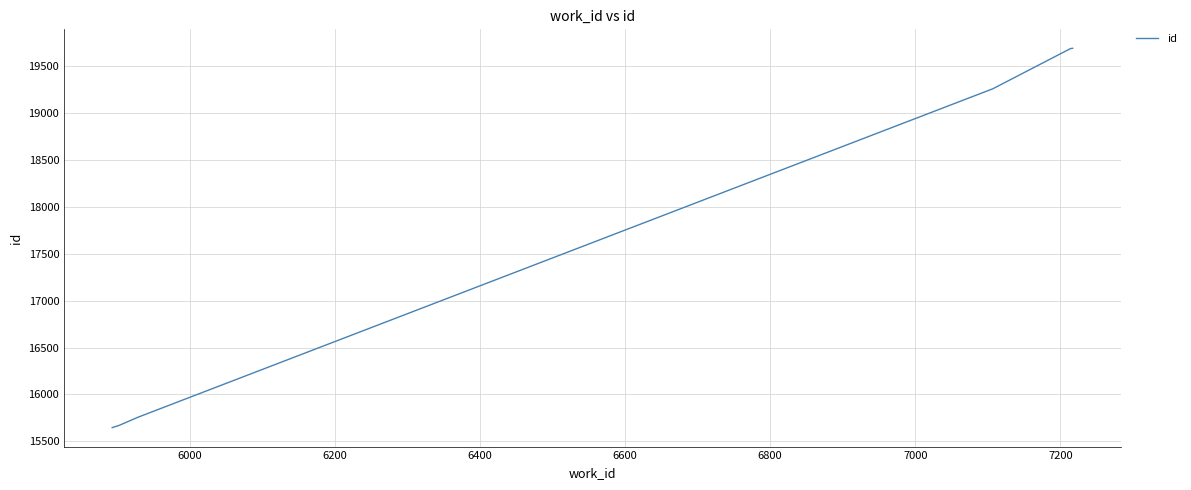

True or false: there are more than 2 points higher than both neighbors.

False